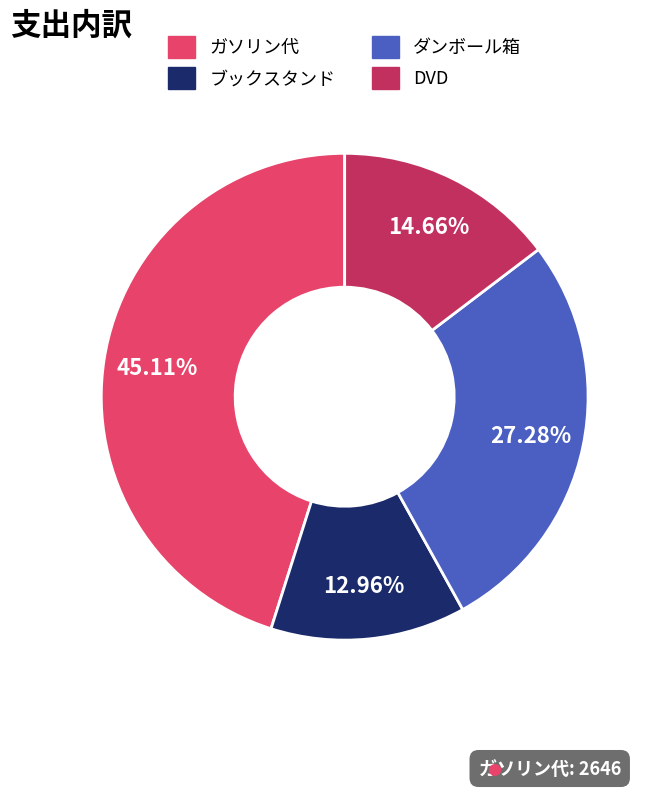

Count the number of slices in the pie.

4